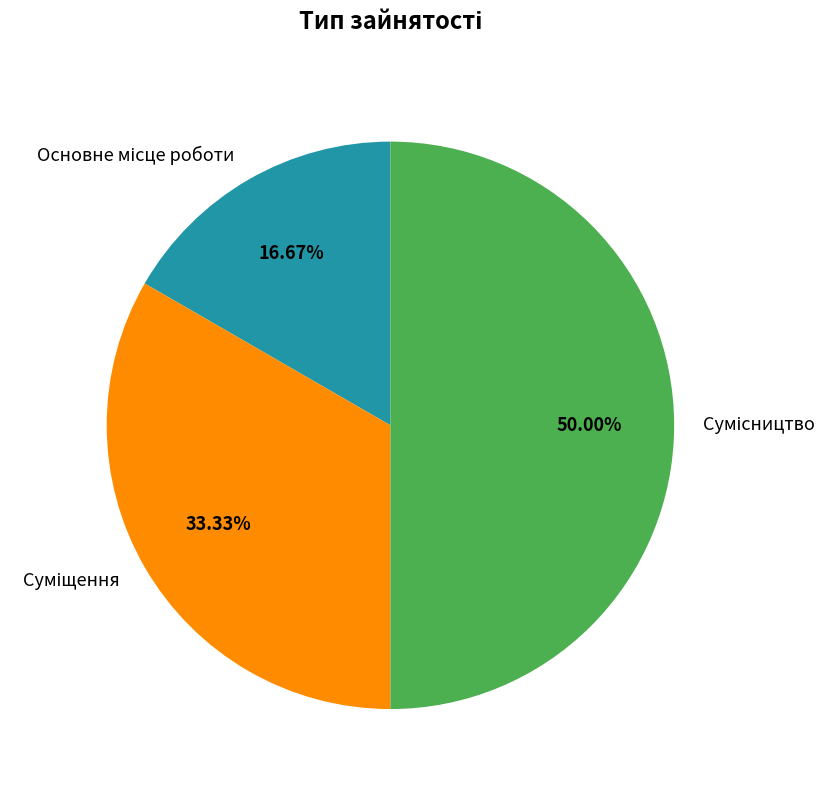

How many slices are in this pie chart?

3